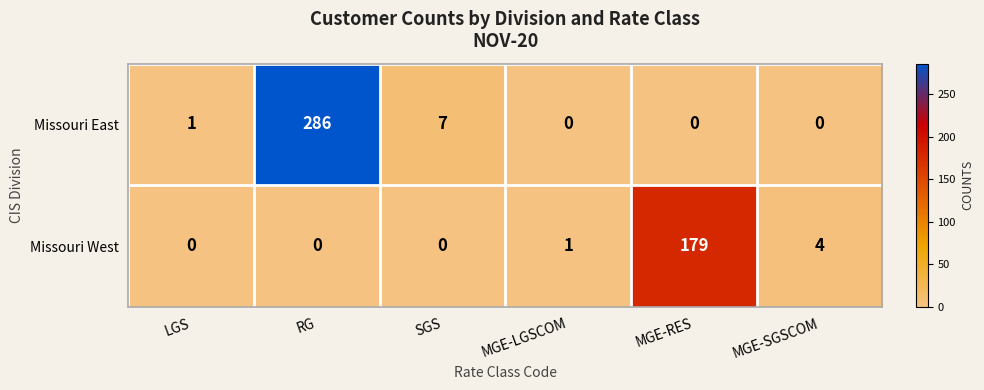

Between RG and MGE-RES, which series saw the biggest shift?

Missouri East